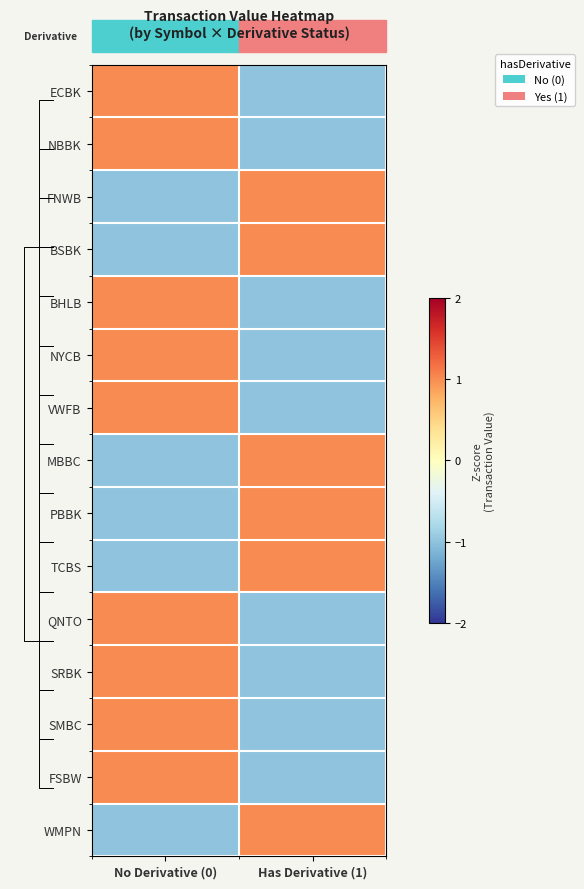

How many negative values does the QNTO series have?

1